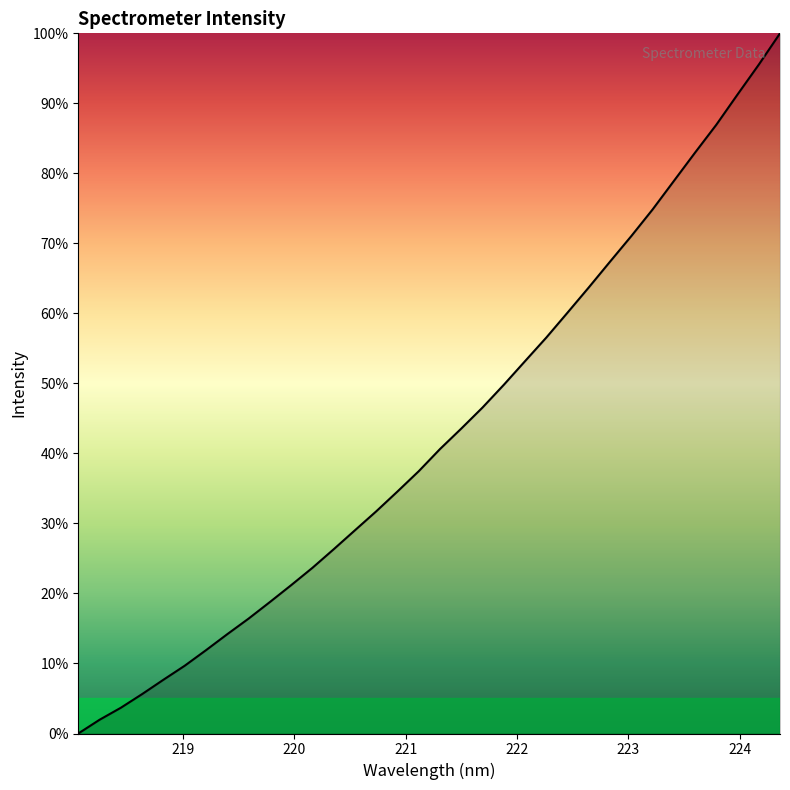

What is the greatest value displayed?

100.0